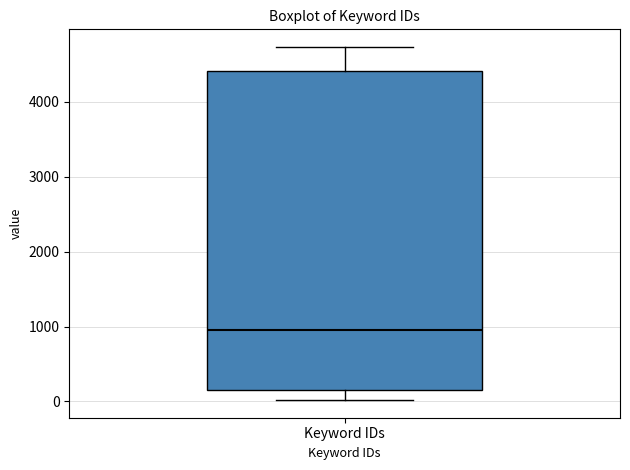

Read this box plot against the y-axis: the position of the median line, the range covered by the box, and the ends of both whiskers. The values are not printed on the chart, so give them approximately, as read against the axis.

median 1000, box 100 to 4400, whiskers 0 to 4700